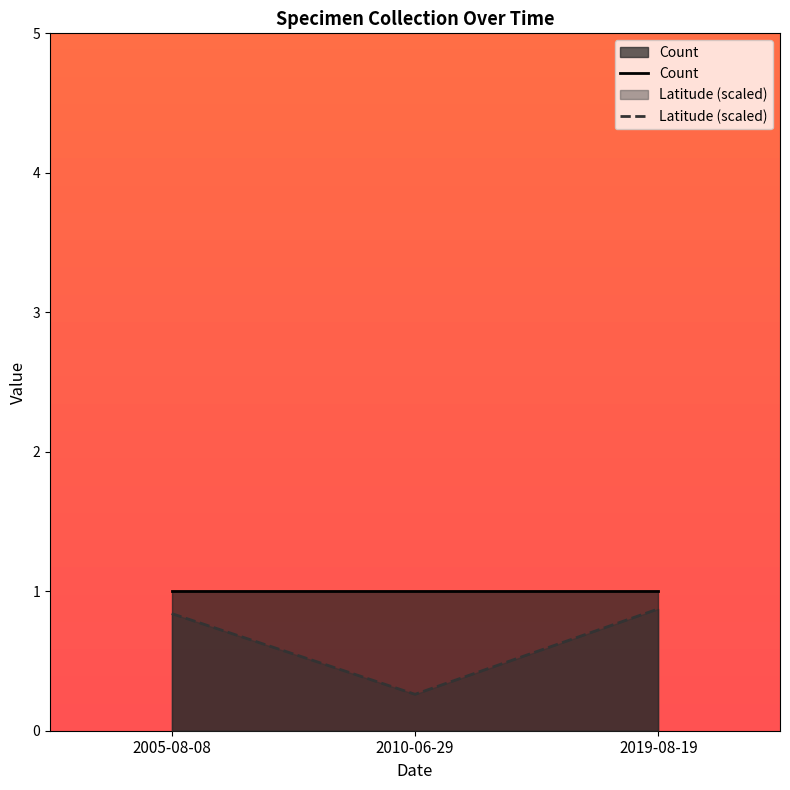

Reading left to right, what are all the values shown in this chart?

Count: 1.0	1.0	1.0
Latitude (scaled): 0.8	0.3	0.9